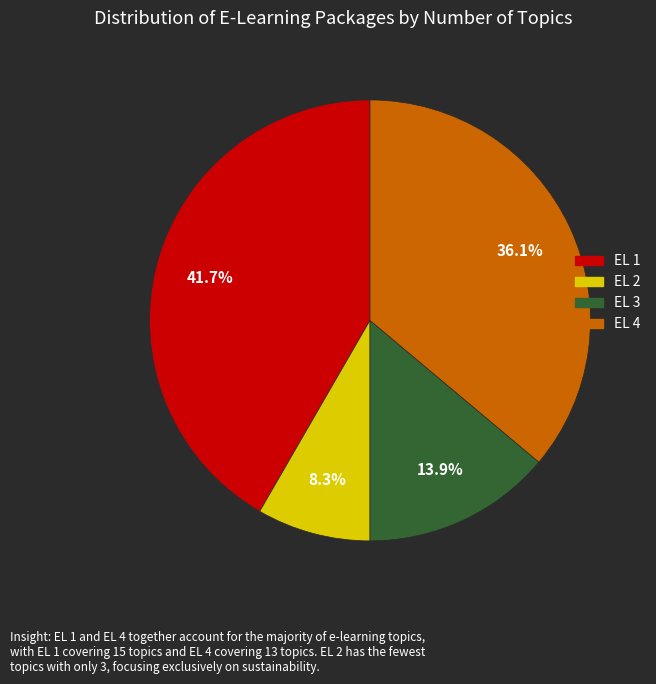

What percentage do EL 2 and EL 1 together represent?

50.0%